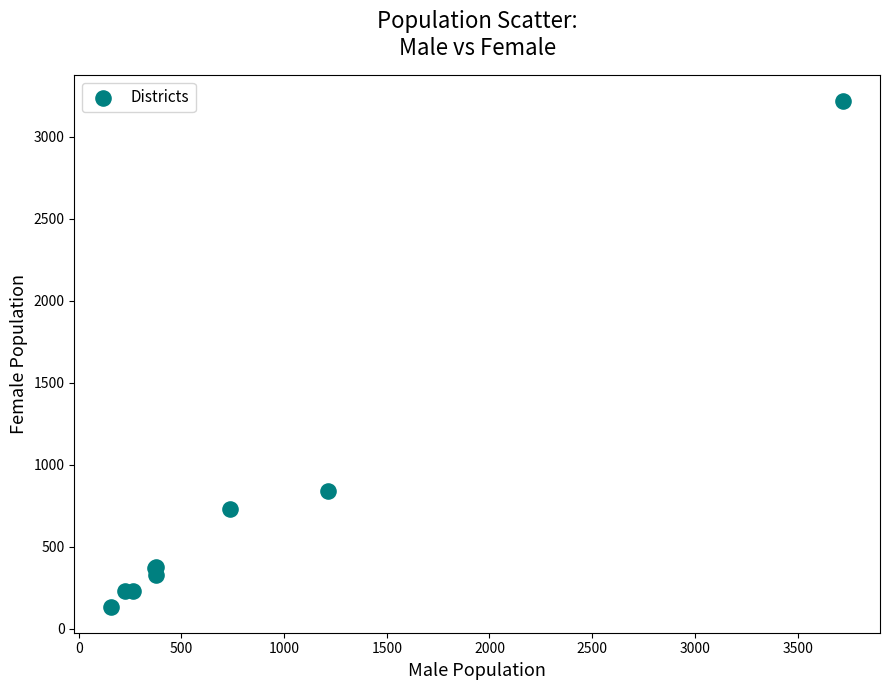

What Y value in the scatter plot is closest to 1674?

837